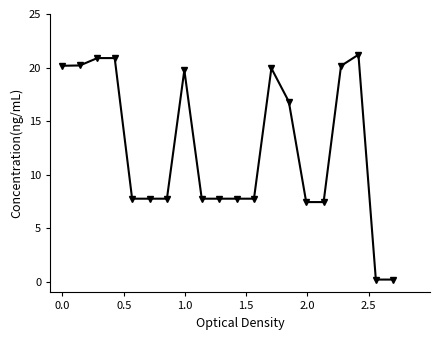

True or false: the data has more than 1 interior local peaks.

True